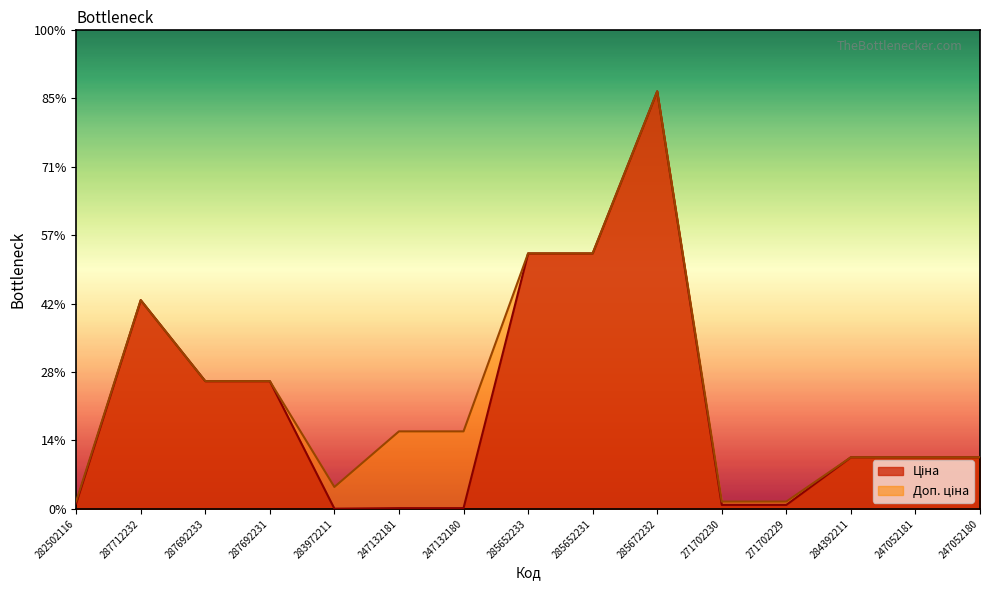

Which category has the lowest value in the Ціна series?

283972211